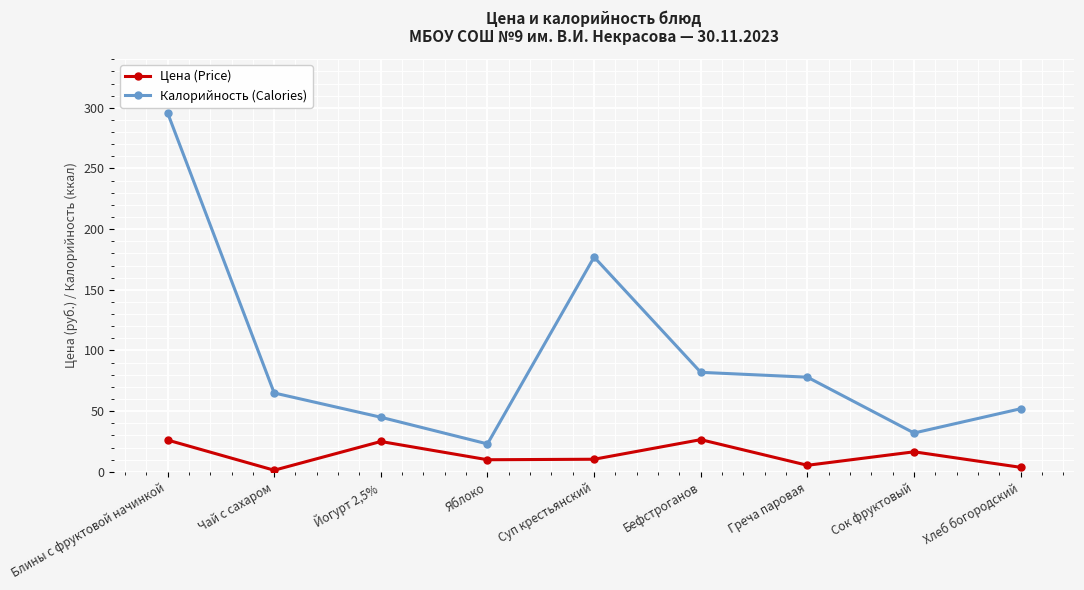

What is the minimum value shown in the chart?

1.3